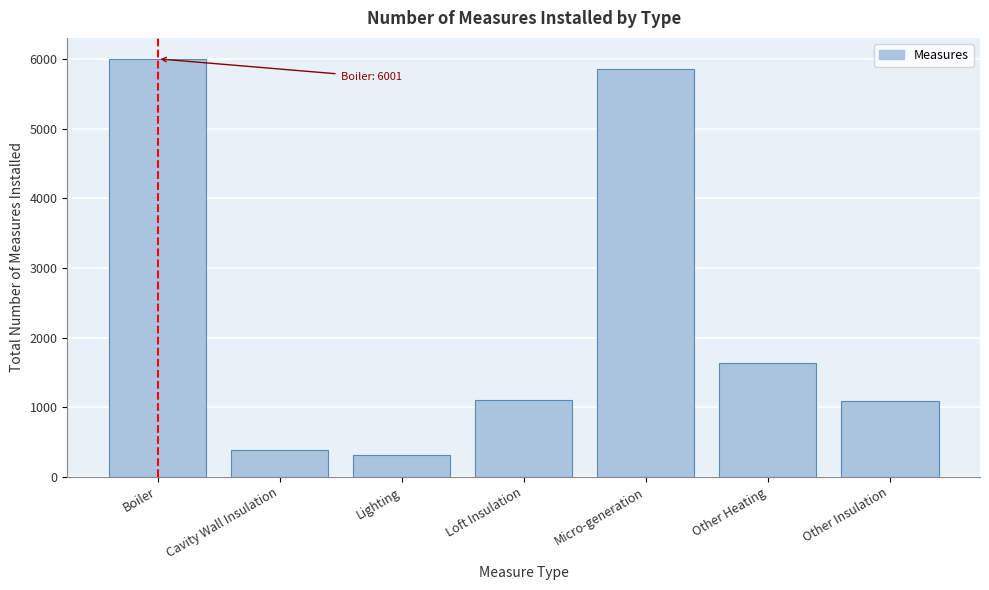

Which category has the highest value across all series?

Boiler